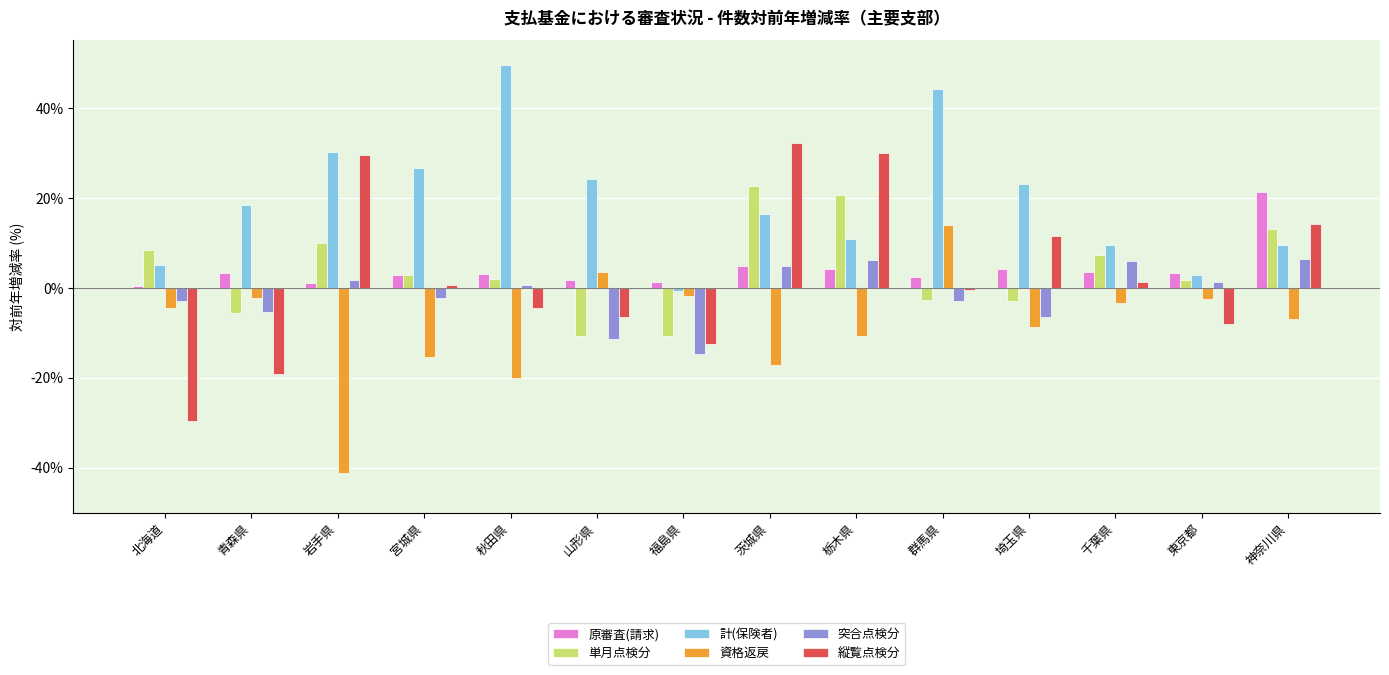

Rank the series by their maximum value, from highest to lowest.

計(保険者), 縦覧点検分, 単月点検分, 原審査(請求), 資格返戻, 突合点検分